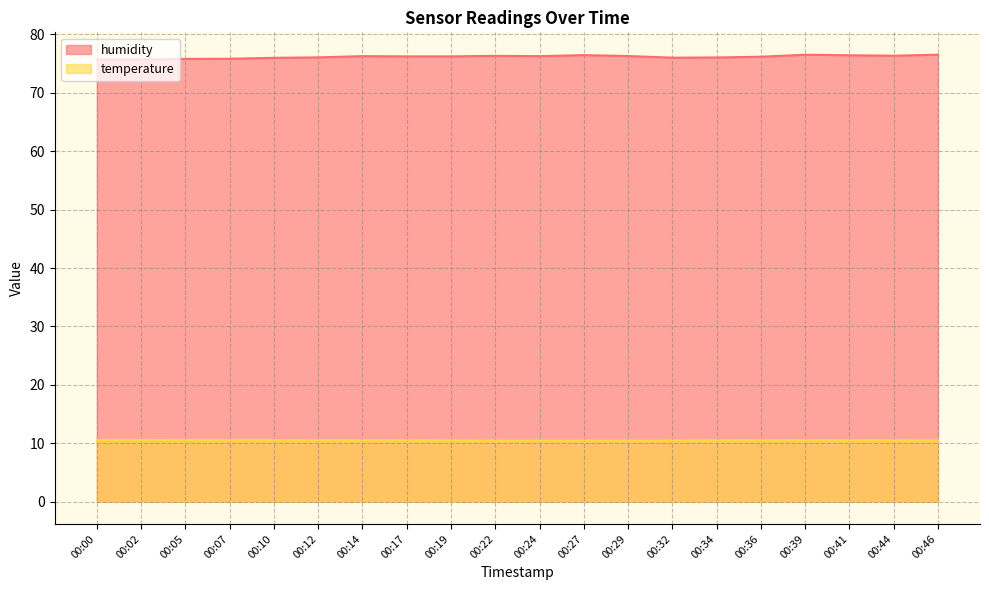

True or false: temperature and humidity cross at least once.

False